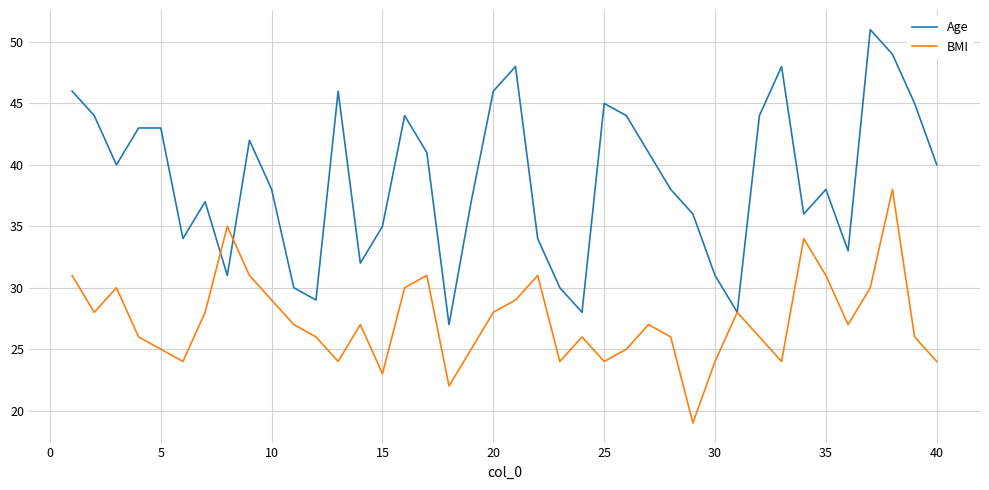

Which series has the largest total across all categories?

Age